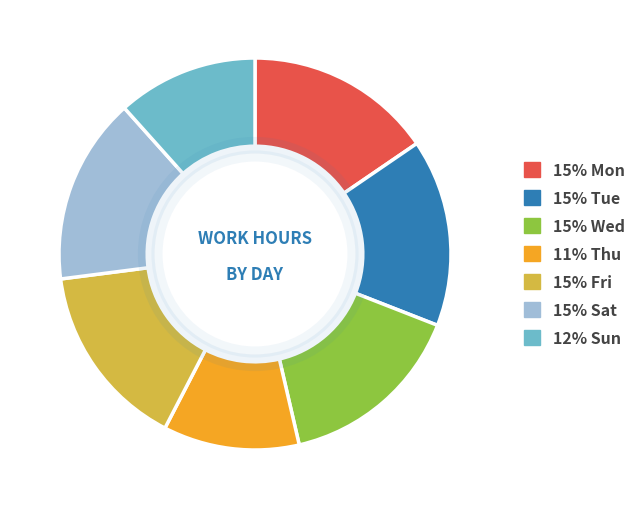

Does any single category account for the majority?

No